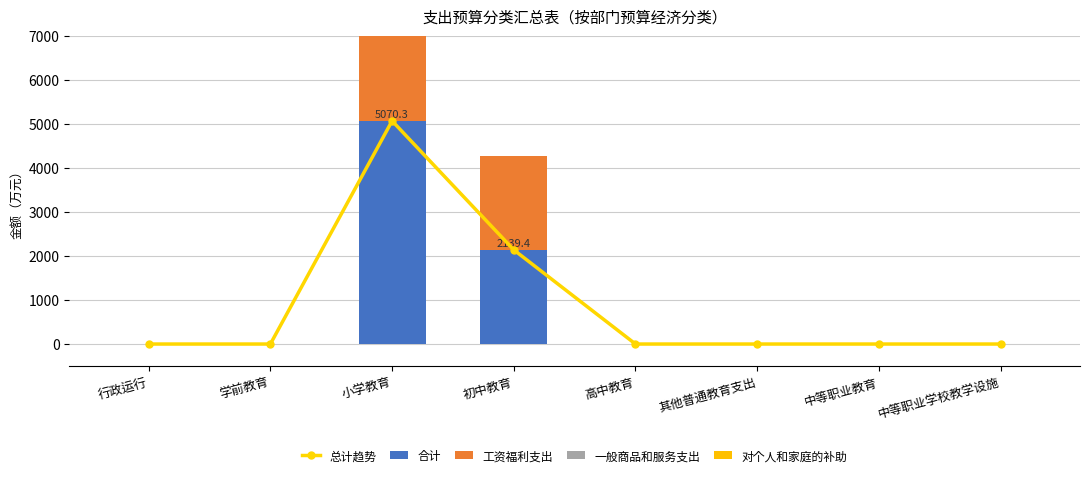

Rank the categories by 合计 value from highest to lowest.

小学教育, 初中教育, 行政运行, 学前教育, 高中教育, 其他普通教育支出, 中等职业教育, 中等职业学校教学设施